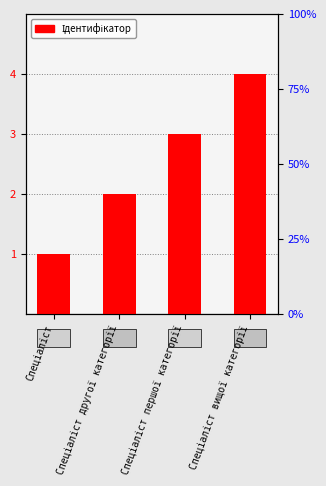

List the labels in order of value, largest first.

Спеціаліст вищої категорії, Спеціаліст першої категорії, Спеціаліст другої категорії, Спеціаліст